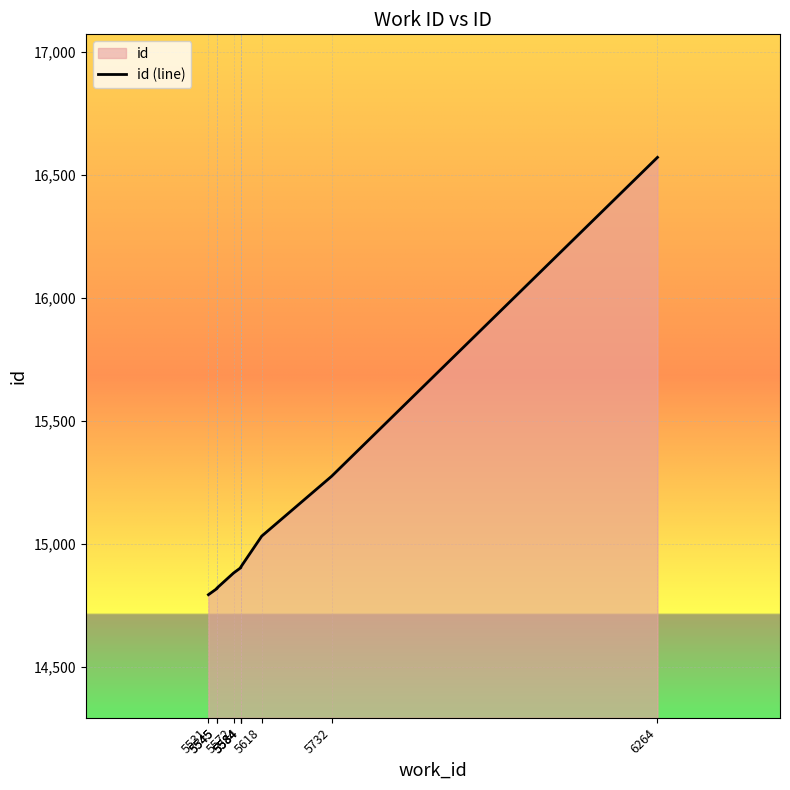

The value at 5584 is 14908. True or false?

True